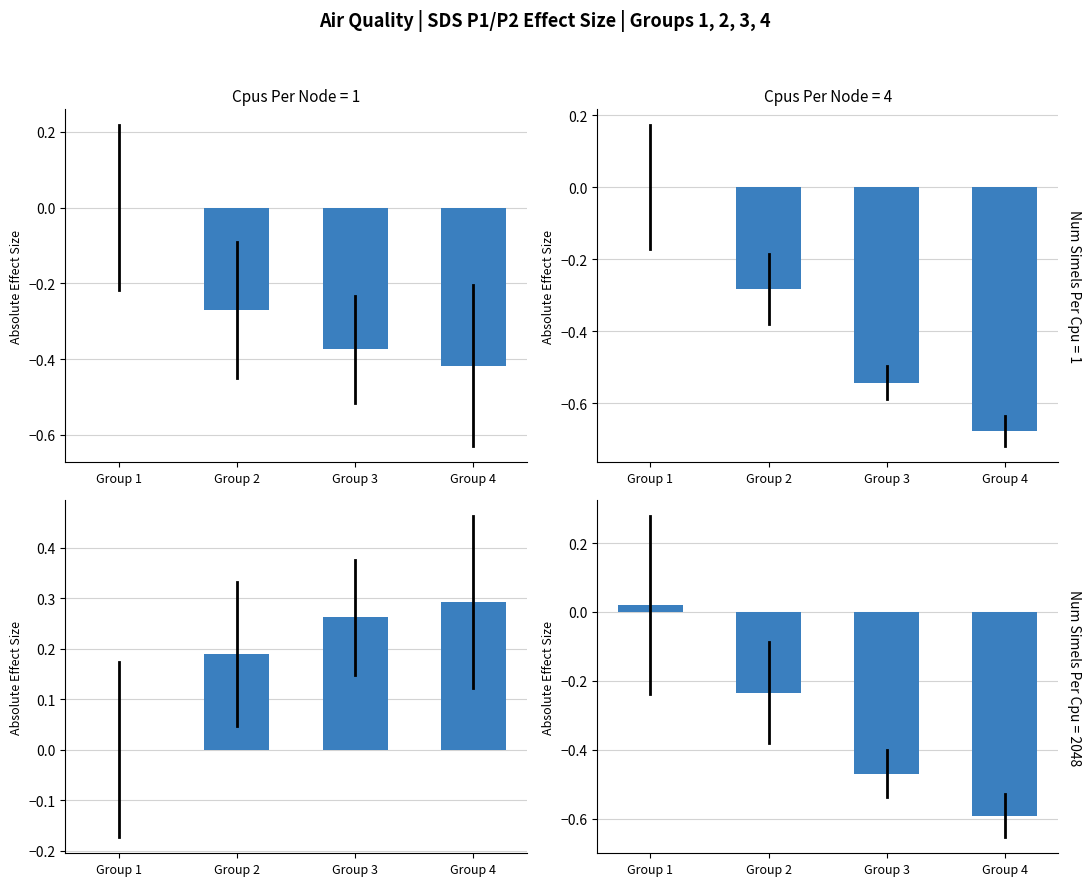

What is the difference between the maximum and minimum values in the Effect Size P2 adj series?

0.6